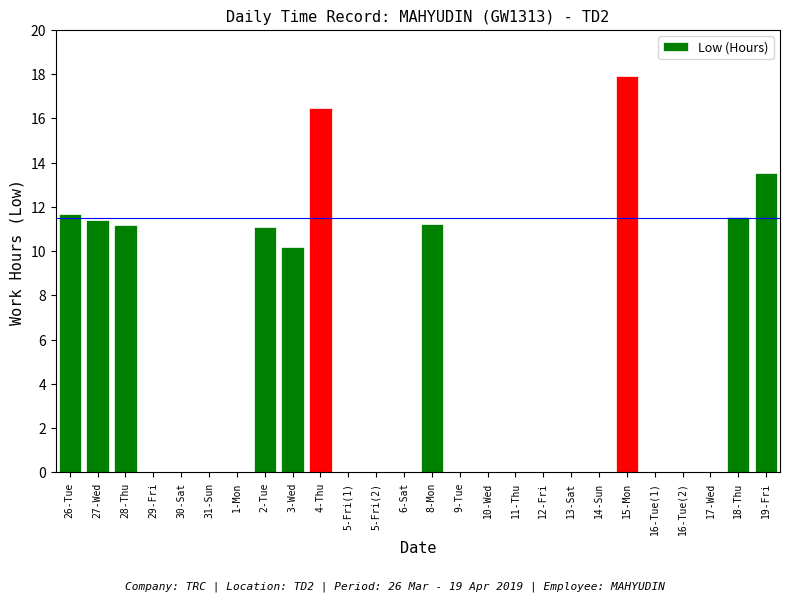

Are the bars horizontal?

No